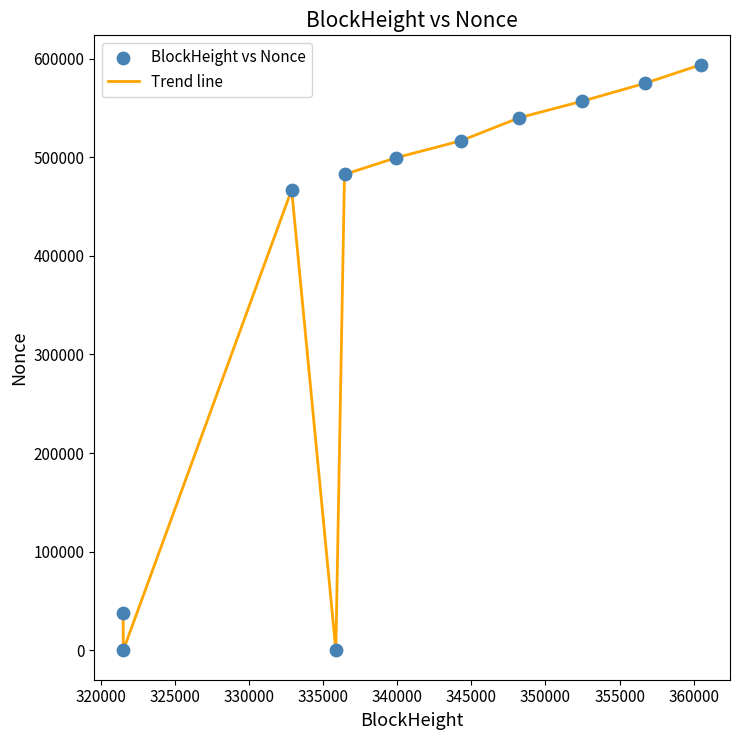

What is the maximum value shown in the chart?

593830